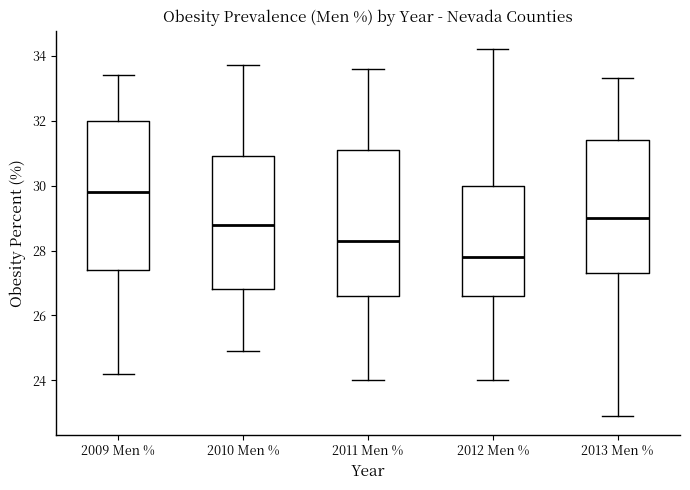

Reading left to right, transcribe this box plot: for each box, give where its median line is, the range the box spans, and where its two whiskers end, as read against the y-axis. The values are not printed on the chart, so give them approximately, as read against the axis.

2009 Men %: median 29.8, box 27.4 to 32.0, whiskers 24.2 to 33.4
2010 Men %: median 28.8, box 26.8 to 31.0, whiskers 25.0 to 33.8
2011 Men %: median 28.4, box 26.6 to 31.2, whiskers 24.0 to 33.6
2012 Men %: median 27.8, box 26.6 to 30.0, whiskers 24.0 to 34.2
2013 Men %: median 29.0, box 27.4 to 31.4, whiskers 23.0 to 33.4